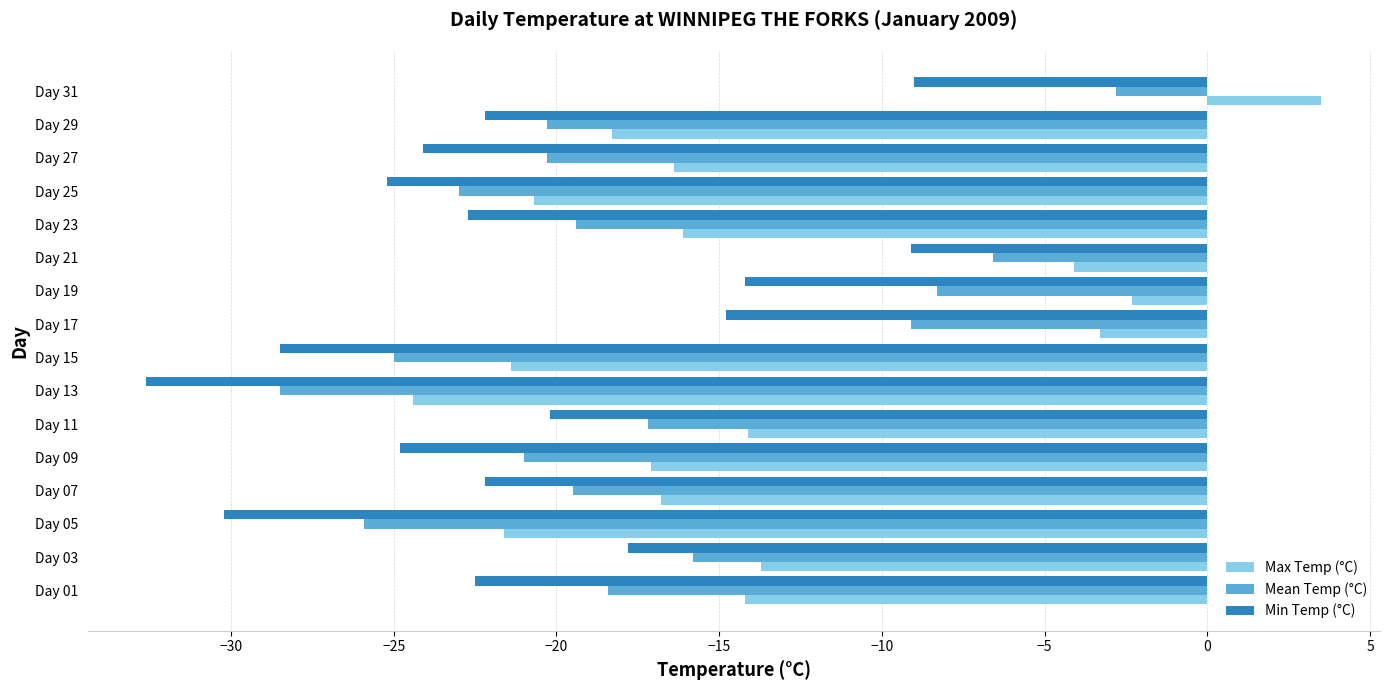

The Min Temp (°C) series shows -39.4 at Day 07. True or false?

False